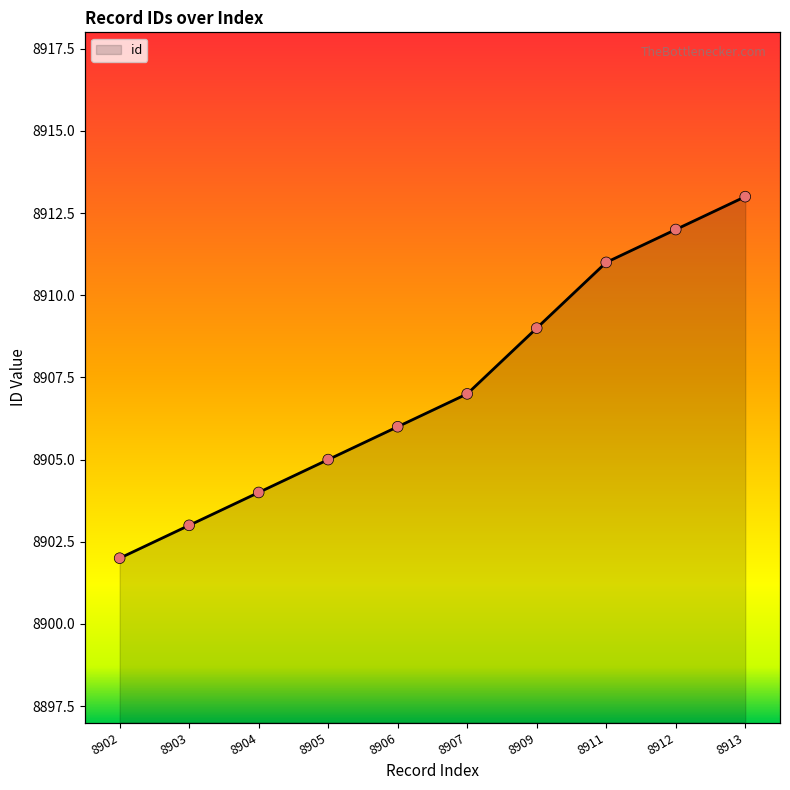

What is the change in value from 8902 to 8909?

+7